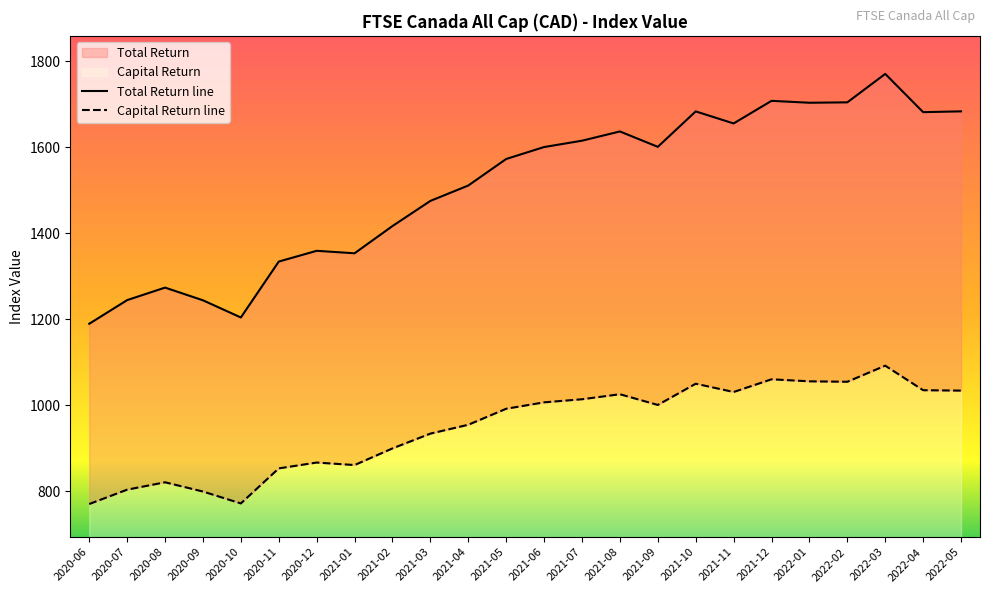

Is the value of Total Return at 2022-01 greater than the value of Capital Return at 2021-04?

Yes